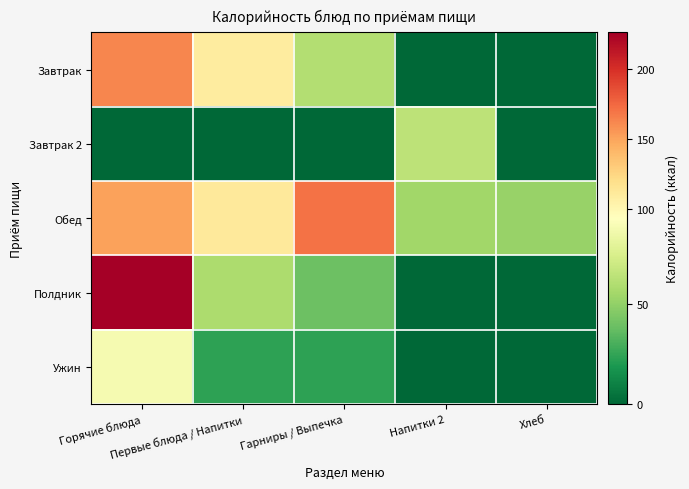

Reading right to left, list all the values displayed in this chart.

Завтрак: Хлеб=0.0	Напитки 2=0.0	Гарниры / Выпечка=60.8	Первые блюда / Напитки=109.6	Горячие блюда=161.9
Завтрак 2: Хлеб=0.0	Напитки 2=64.5	Гарниры / Выпечка=0.0	Первые блюда / Напитки=0.0	Горячие блюда=0.0
Обед: Хлеб=52.2	Напитки 2=54.6	Гарниры / Выпечка=170.5	Первые блюда / Напитки=111.7	Горячие блюда=150.8
Полдник: Хлеб=0.0	Напитки 2=0.0	Гарниры / Выпечка=39.6	Первые блюда / Напитки=58.9	Горячие блюда=226.0
Ужин: Хлеб=0.0	Напитки 2=0.0	Гарниры / Выпечка=23.5	Первые блюда / Напитки=23.8	Горячие блюда=88.6